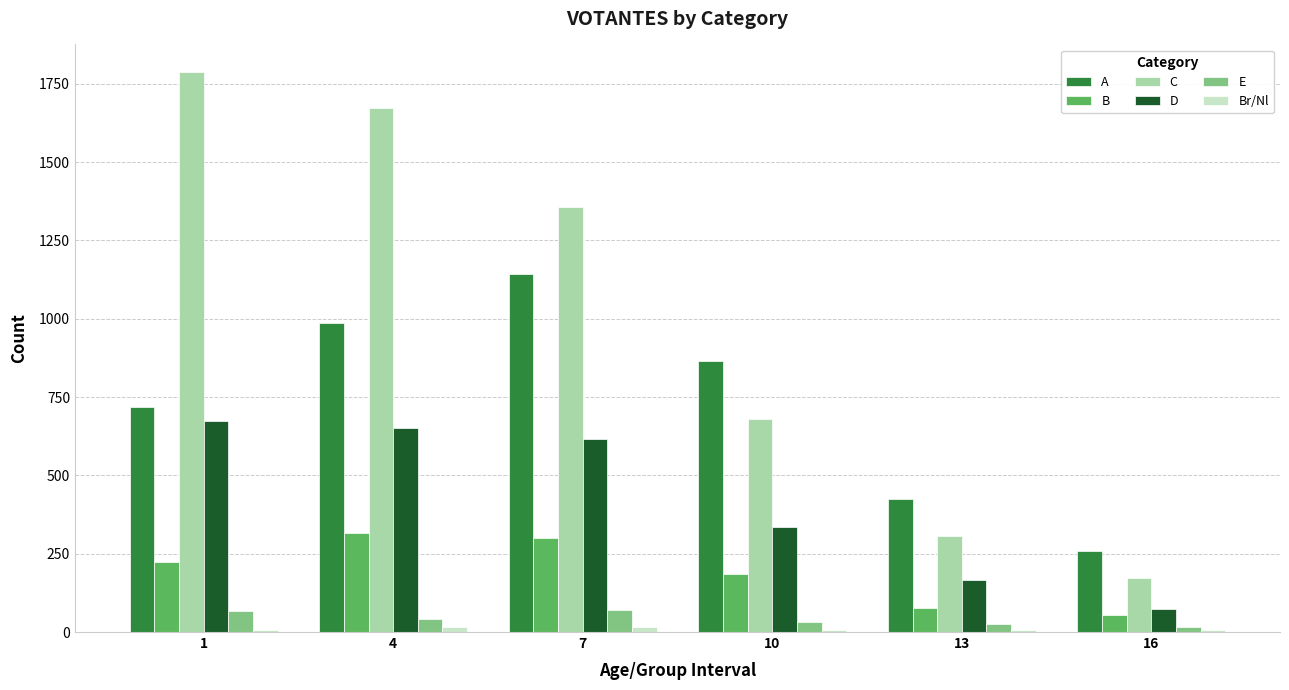

Where does the C series first go above 1355?

1